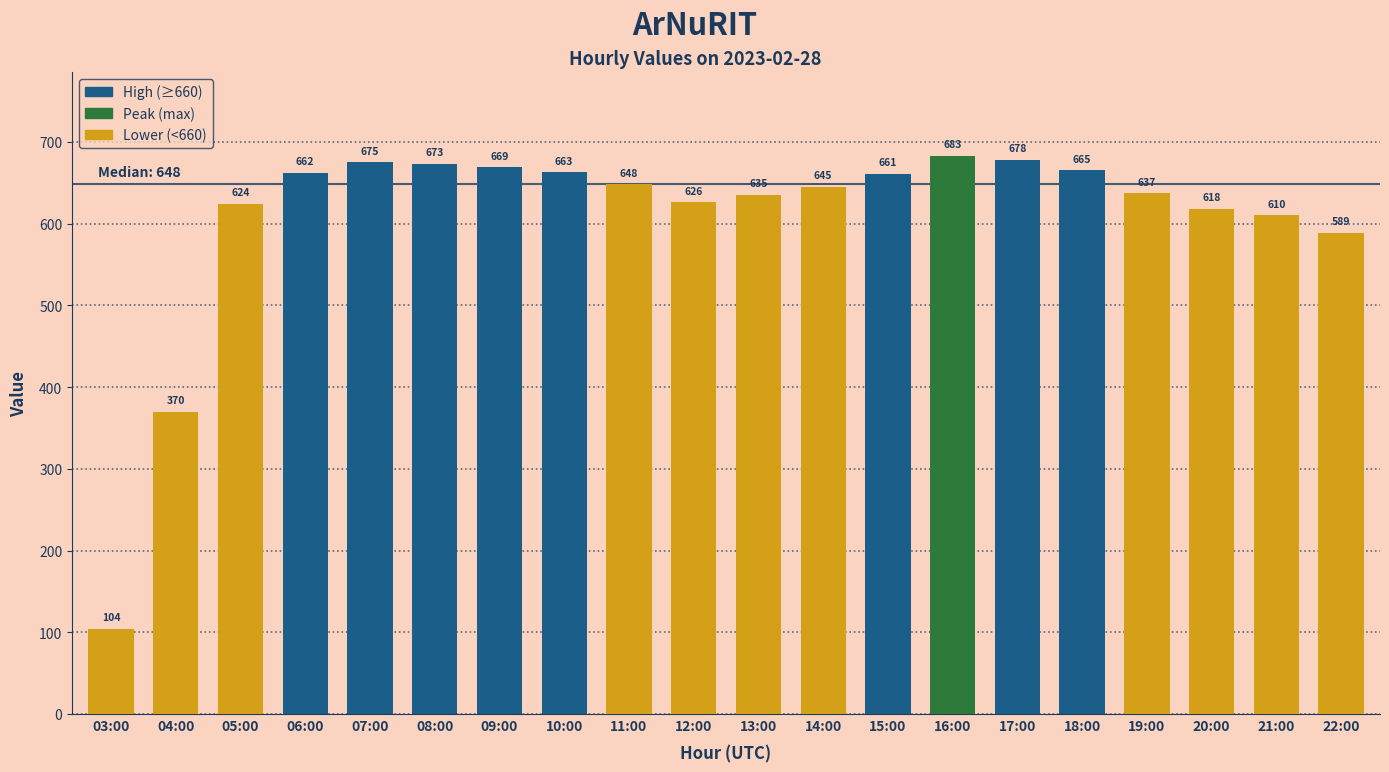

What is the label of the 2nd bar from the left?

04:00